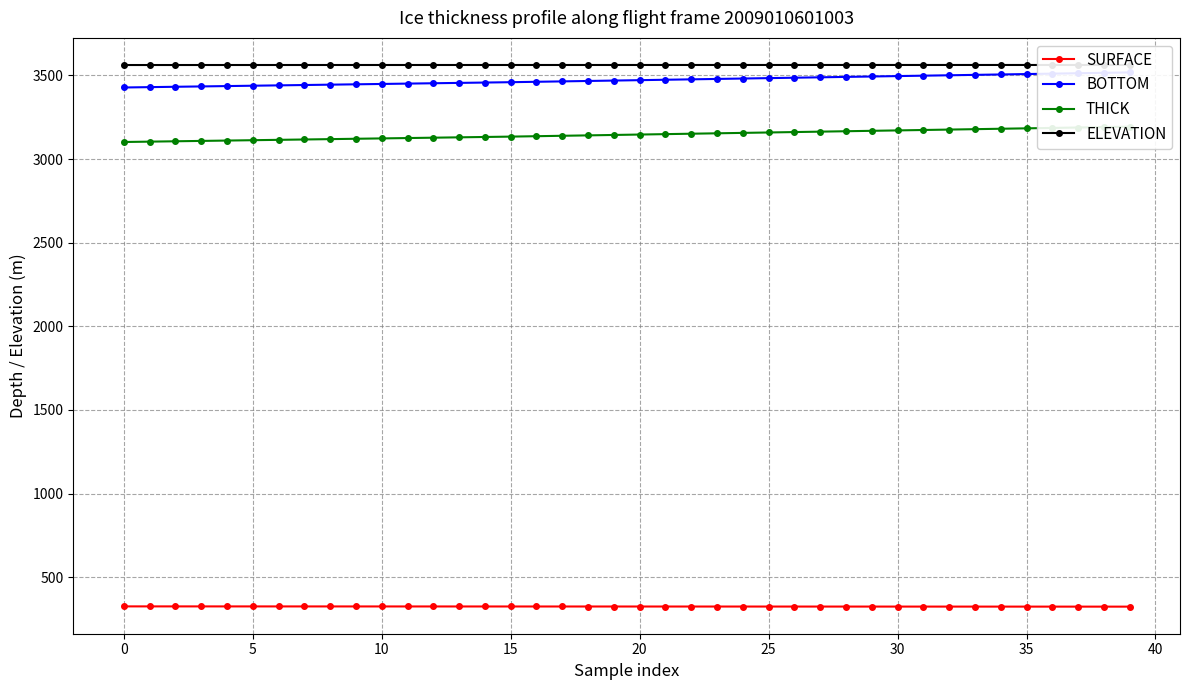

Does the chart display data point markers on the line(s)?

Yes